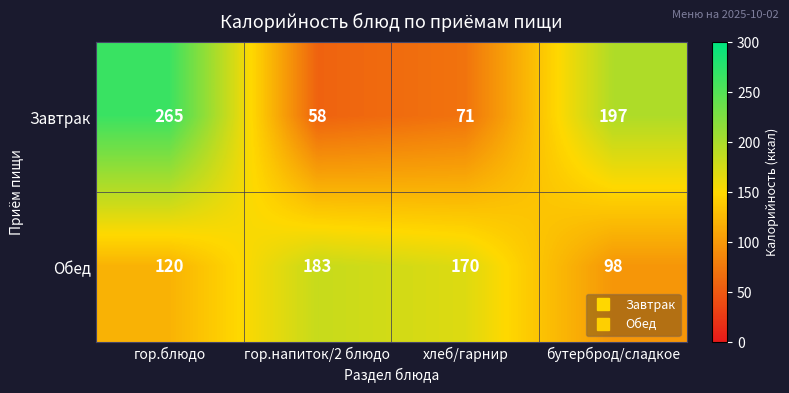

What is the lowest value of the Завтрак series?

58